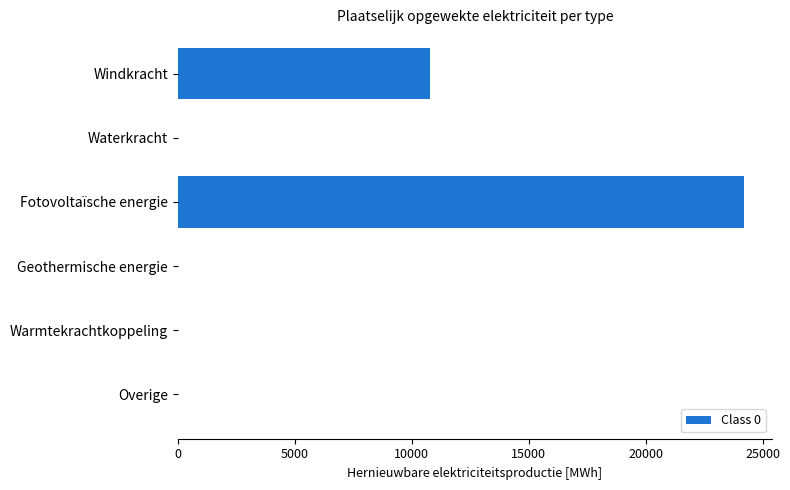

What is the maximum value shown in the chart?

24173.8